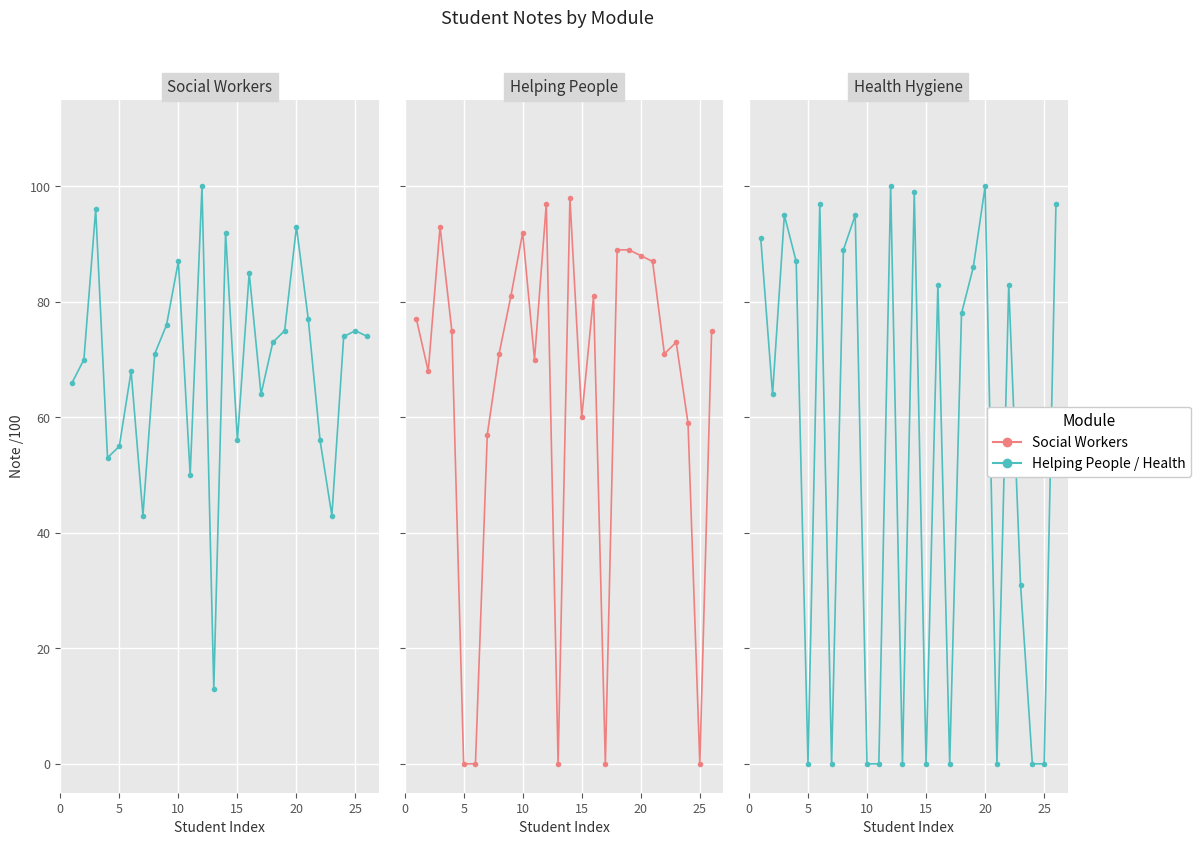

How many interior local valleys does the Health Hygiene series have?

7